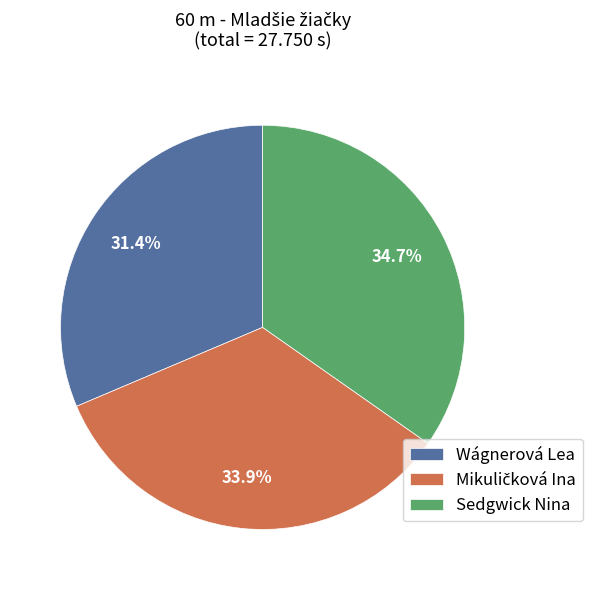

True or false: Sedgwick Nina accounts for 35% of the total.

True